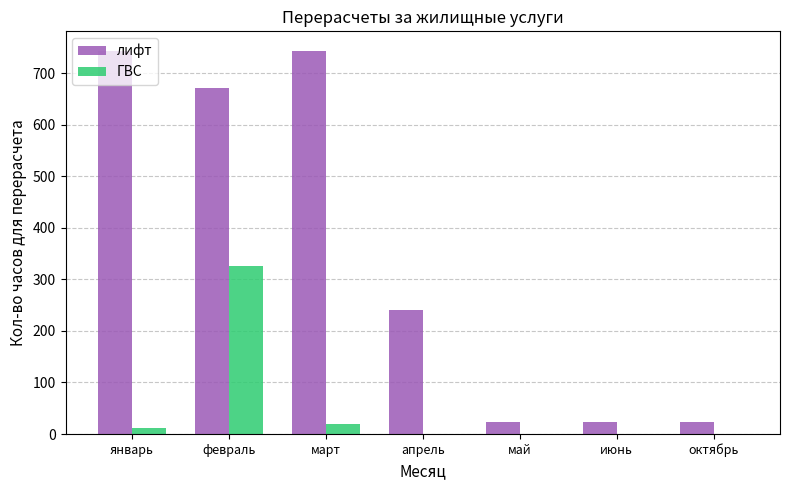

How many groups of bars are there?

7